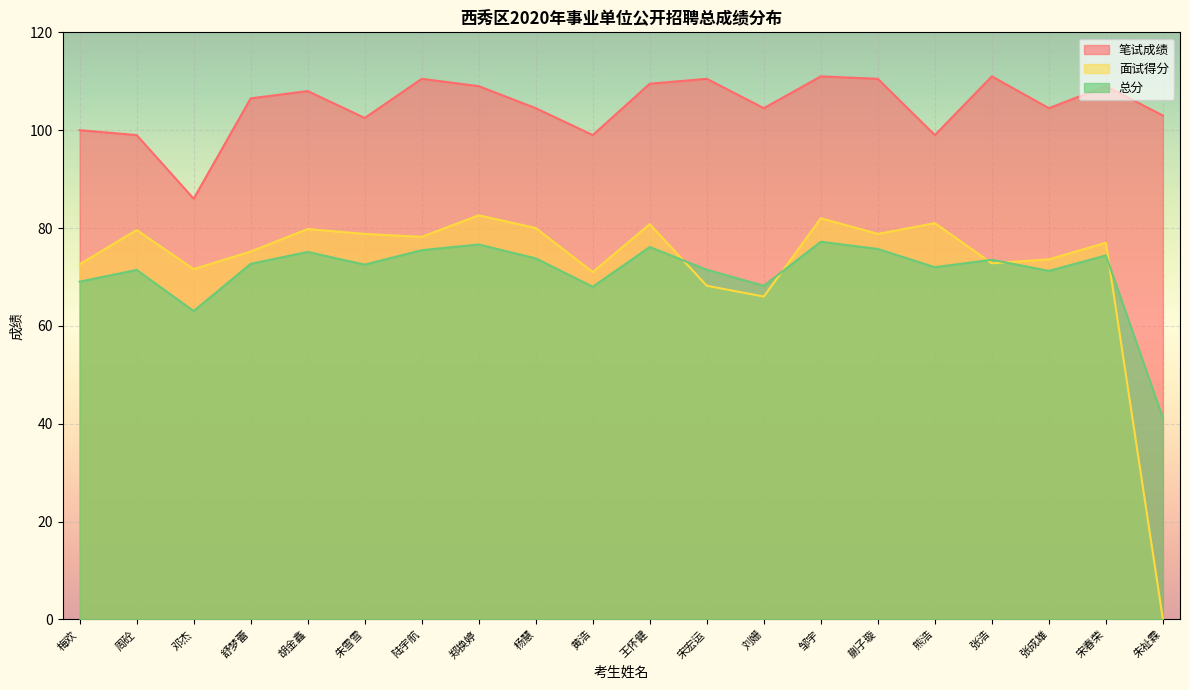

What is the lowest value of the 笔试成绩 series?

86.0